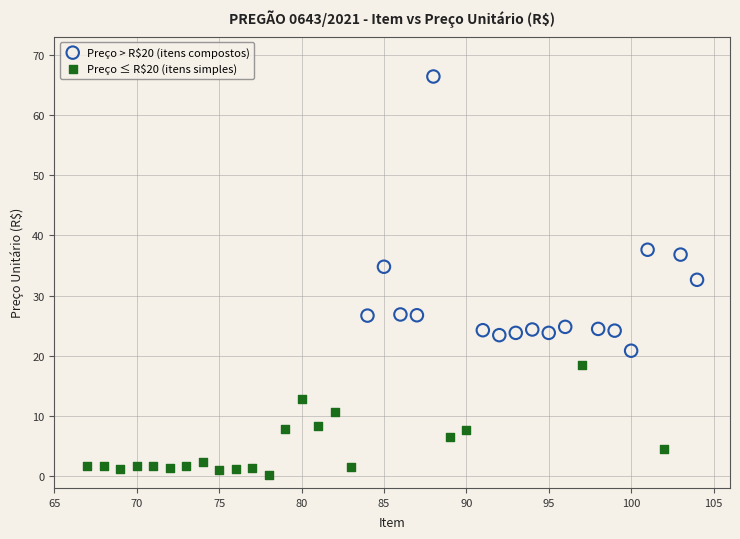

Which series reaches the maximum Y coordinate?

Preço > R$20 (itens compostos)